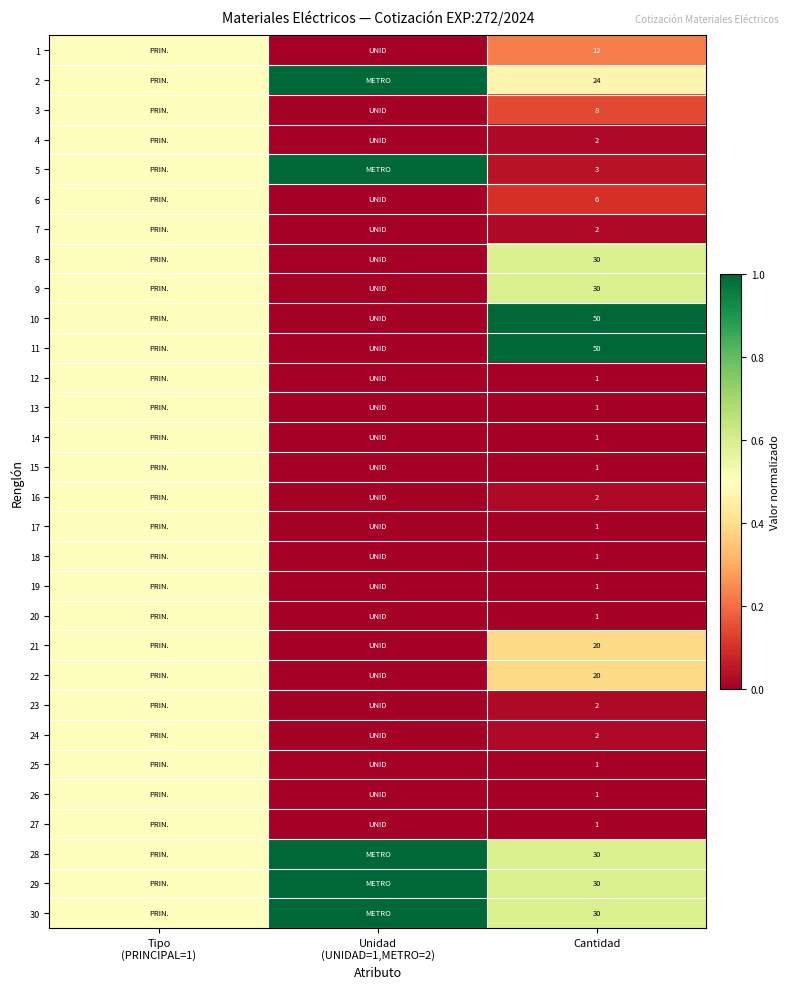

What is the maximum value shown in the chart?

1.0